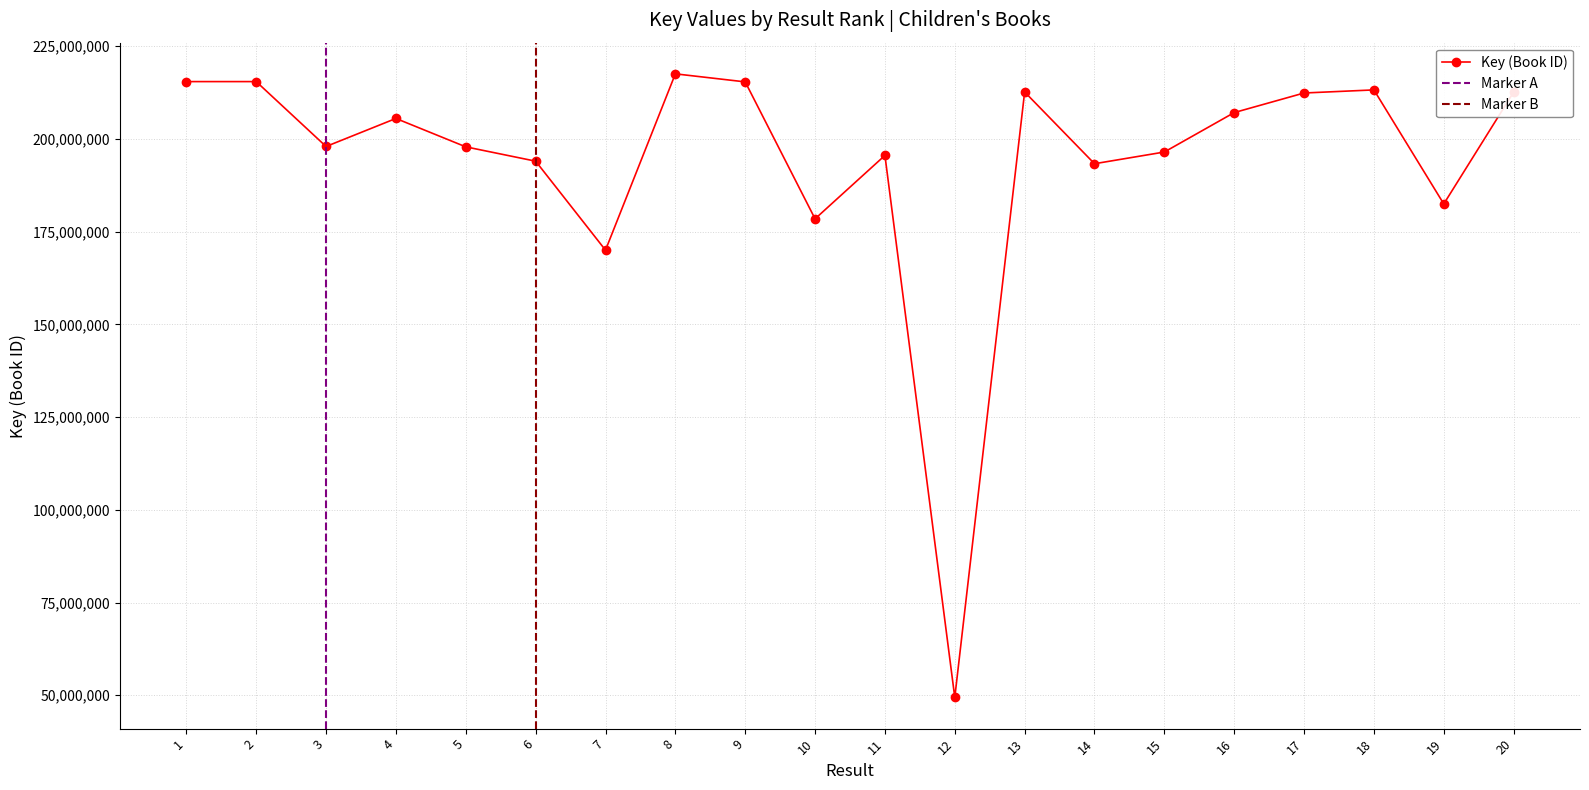

Reading left to right, transcribe all the data shown in this chart.

1=215474769	2=215475590	3=197976635	4=205534695	5=197881279	6=194015399	7=170025394	8=217563549	9=215396035	10=178469275	11=195571282	12=49418624	13=212678851	14=193327064	15=196486315	16=207117814	17=212399383	18=213233853	19=182488491	20=212647609